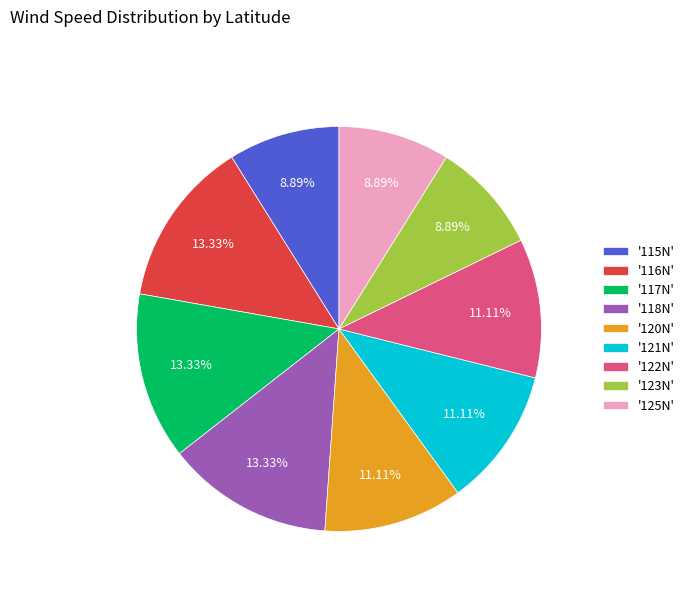

What is the ratio of the value at '117N' to the value at '115N'?

1.5